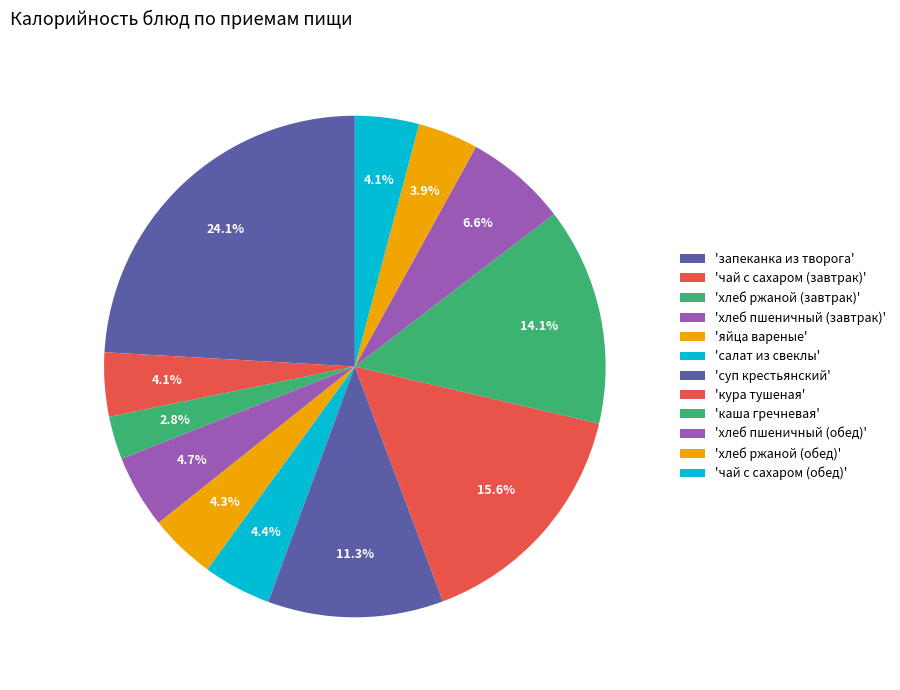

How many segments does this pie chart have?

12